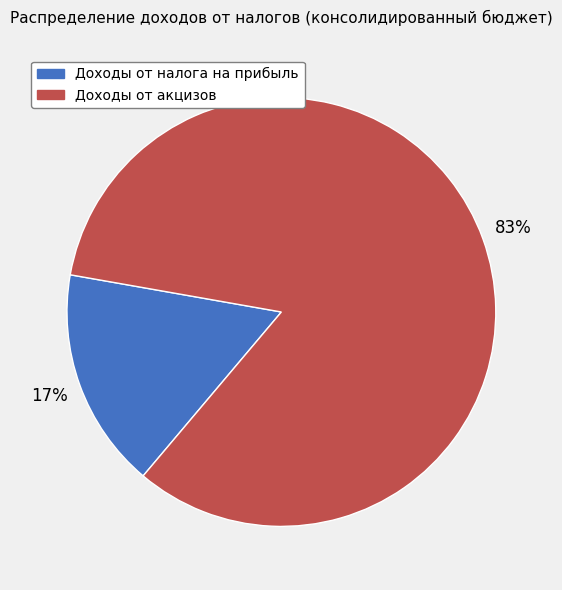

Which category has the biggest portion of the pie?

Доходы от акцизов